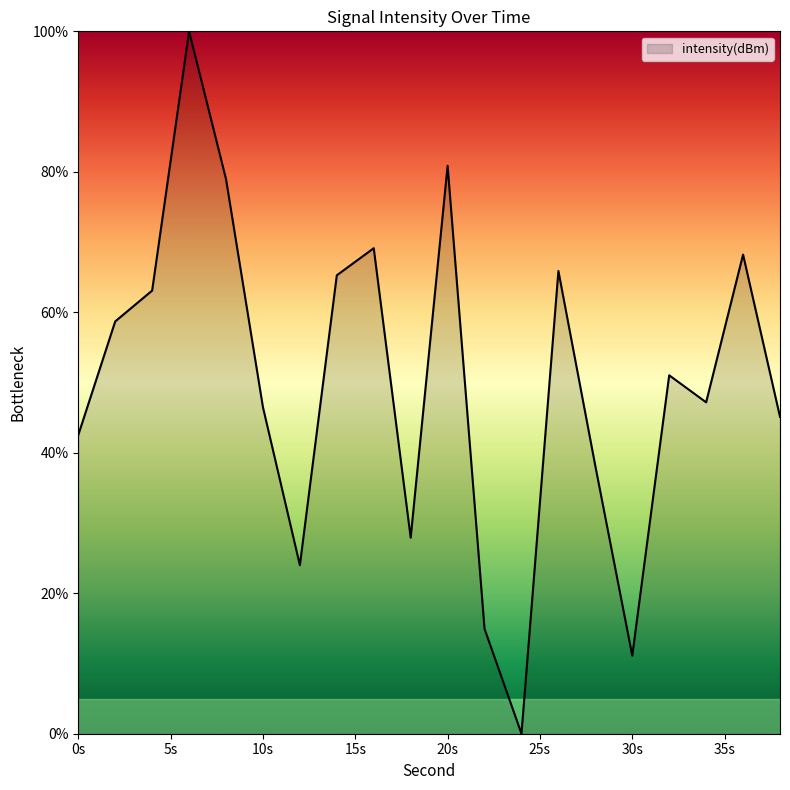

What is the maximum value shown in the chart?

100.0